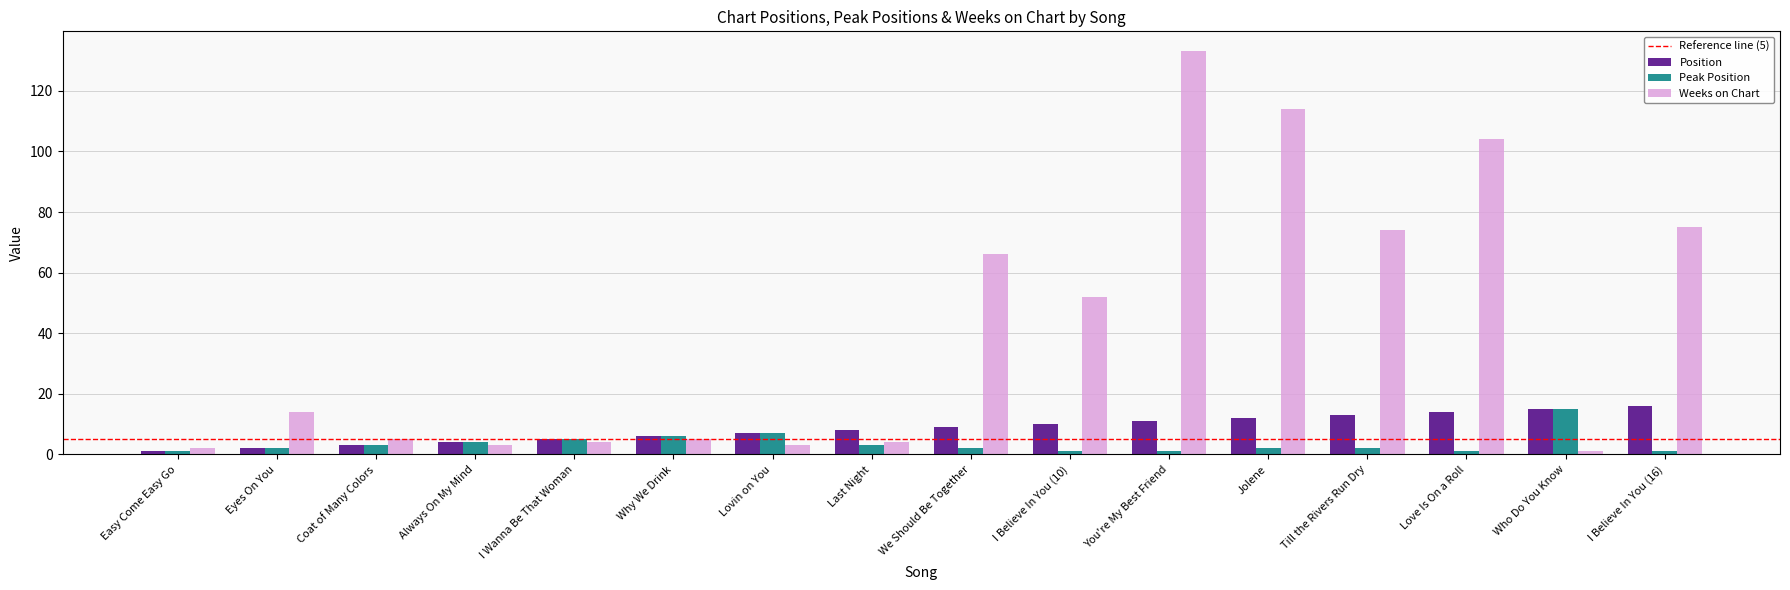

At which category is the sum across all series the highest?

You're My Best Friend